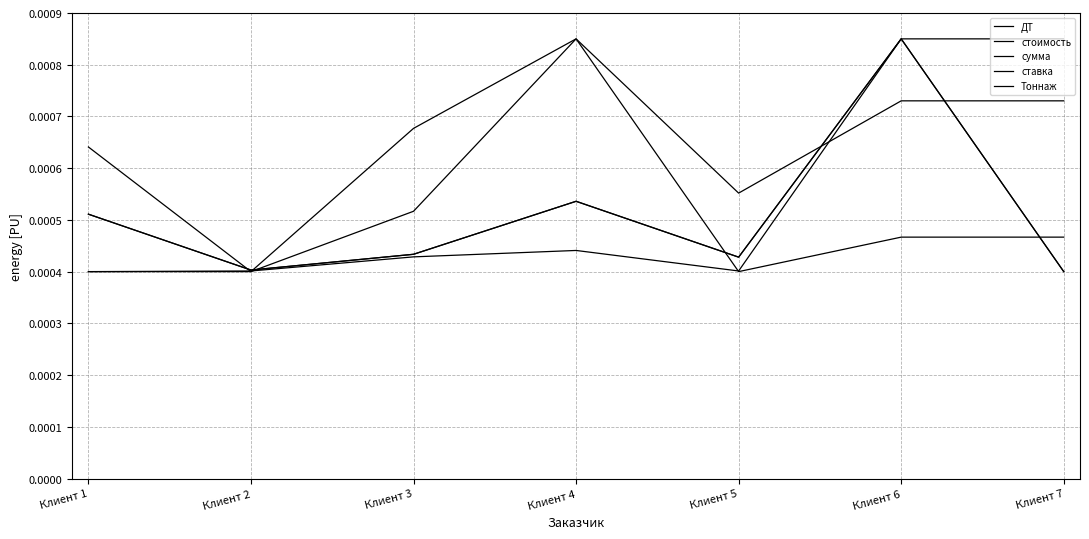

Rank the categories by Тоннаж value from lowest to highest.

Клиент 1, Клиент 2, Клиент 5, Клиент 6, Клиент 7, Клиент 3, Клиент 4